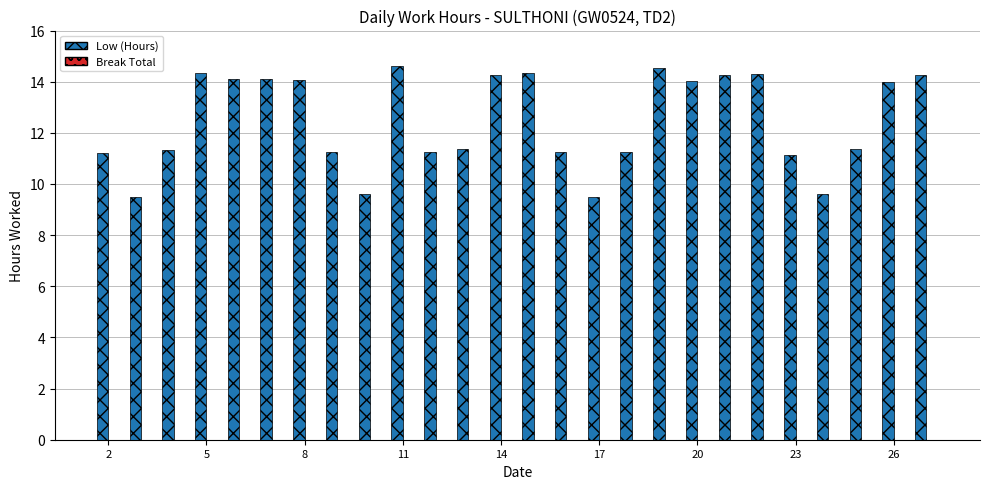

What is the smallest value displayed?

9.5